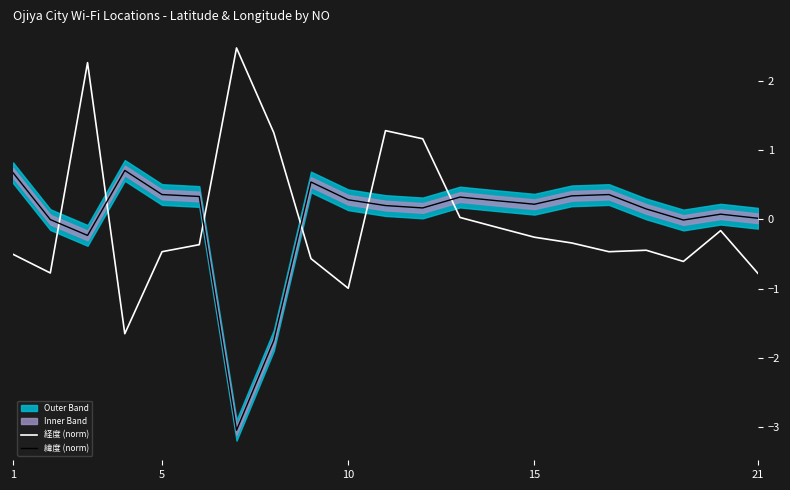

True or false: 緯度 (norm) and 経度 (norm) intersect in this chart.

True